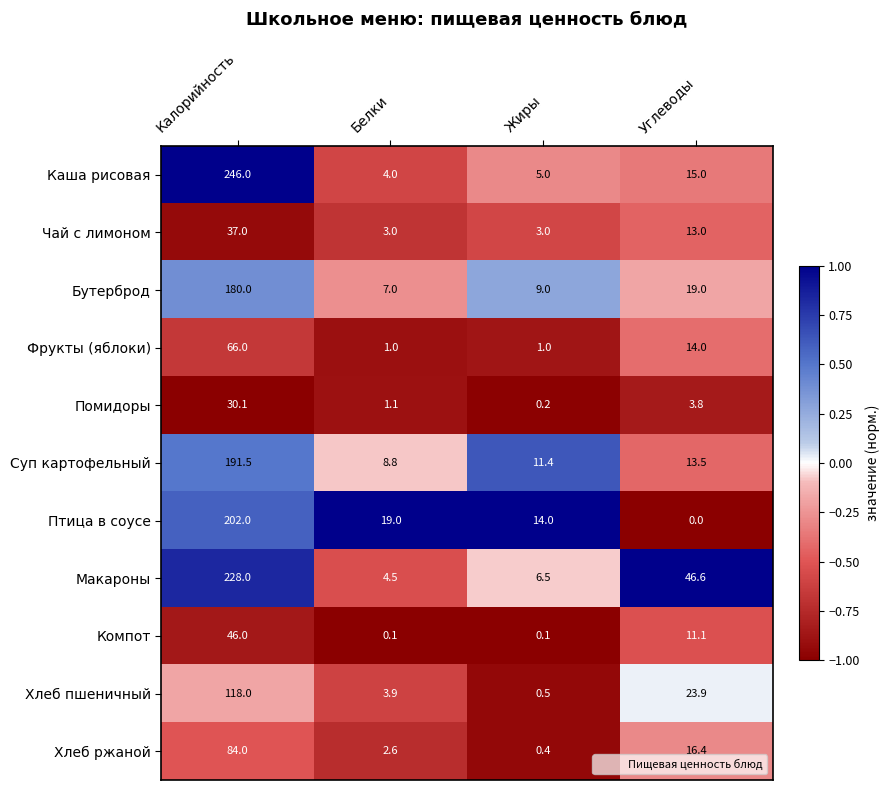

What is the approximate value of Суп картофельный at Калорийность?

191.5